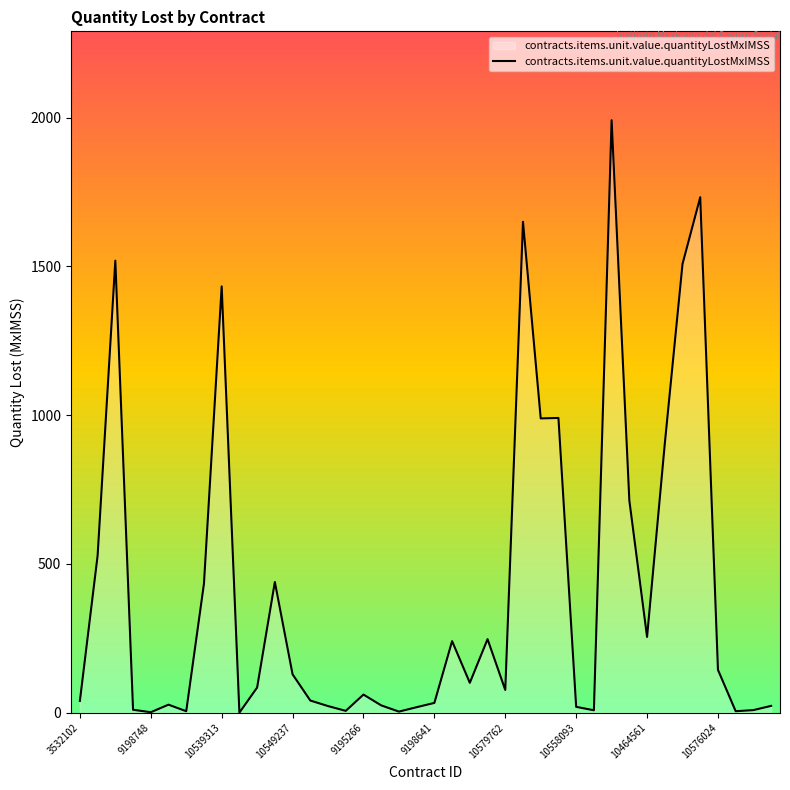

What is the greatest value displayed?

1991.1